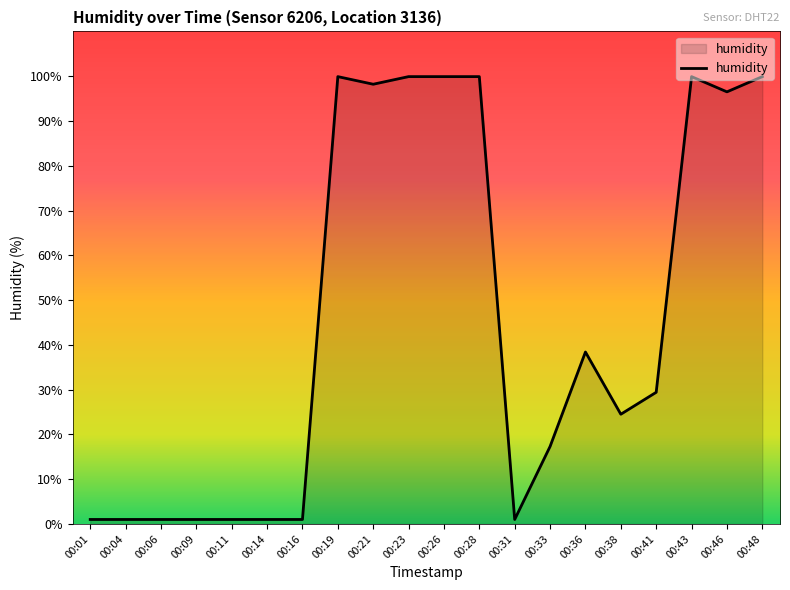

Is it true that the value at 00:46 is 149.2?

False